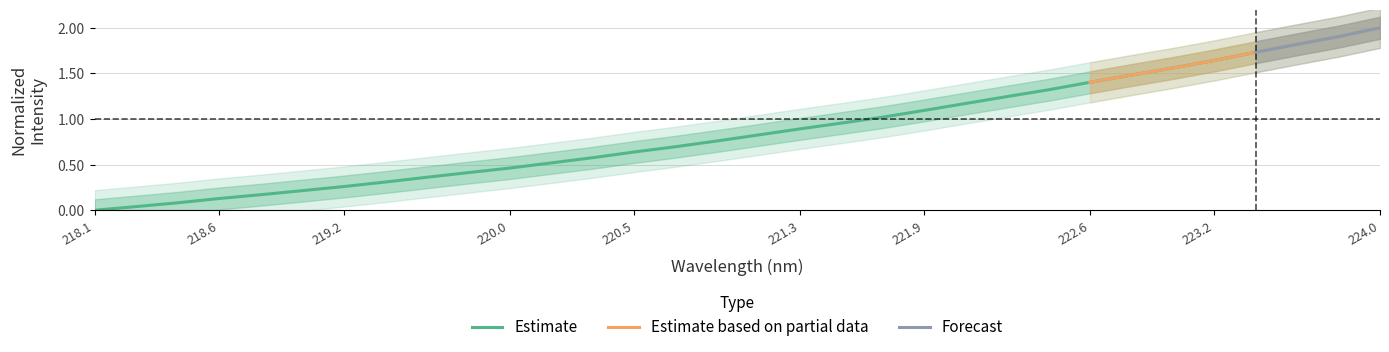

Is it true that Estimate equals 1.4 at 222.6?

True